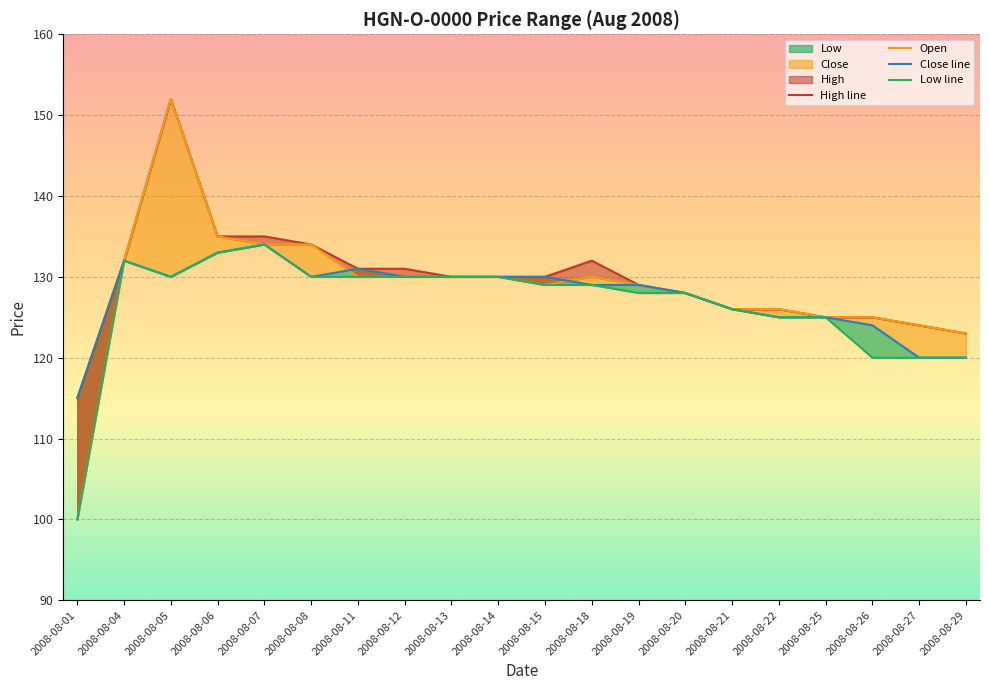

List the series in order of their peak value, lowest first.

Close line, Low line, High line, Open